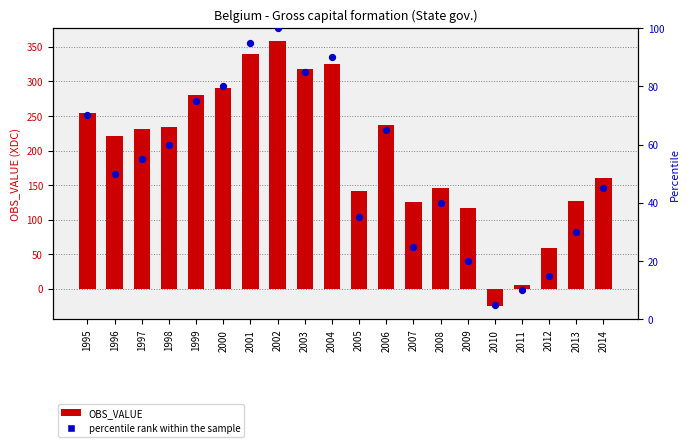

Which series reaches the minimum Y coordinate?

OBS_VALUE